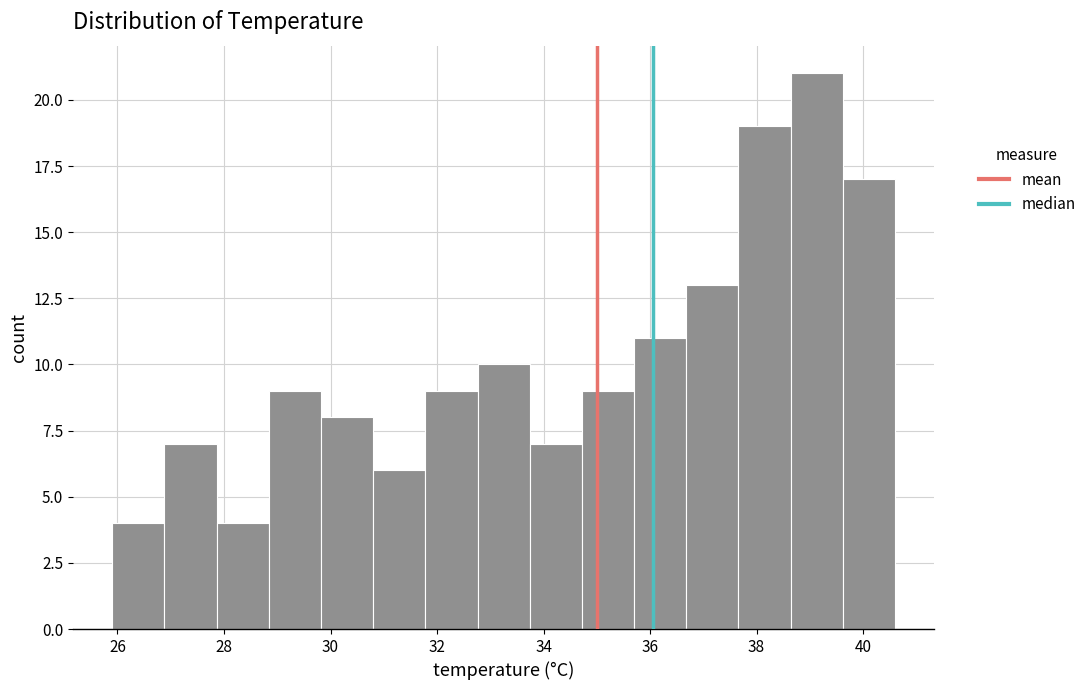

Reading left to right, transcribe this chart: for each bar, give the range it covers on the x-axis and its height. Neither the bar edges nor the heights are printed on the chart, so give them approximately, as read against the axes.

25.90 to 26.88: 4
26.88 to 27.86: 7
27.86 to 28.84: 4
28.84 to 29.82: 9
29.82 to 30.80: 8
30.80 to 31.78: 6
31.78 to 32.76: 9
32.76 to 33.74: 10
33.74 to 34.72: 7
34.72 to 35.70: 9
35.70 to 36.68: 11
36.68 to 37.66: 13
37.66 to 38.64: 19
38.64 to 39.62: 21
39.62 to 40.60: 17